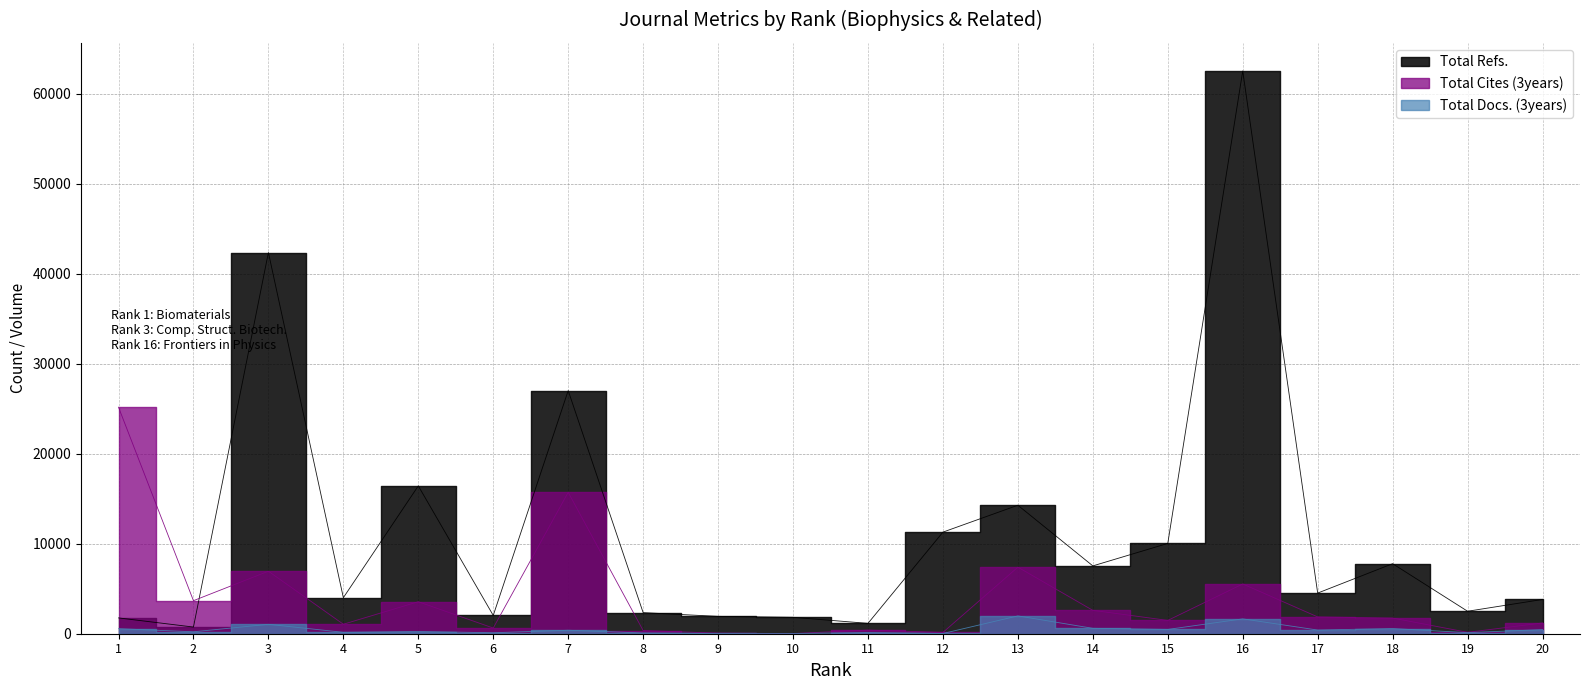

At which category is the sum across all series the highest?

16